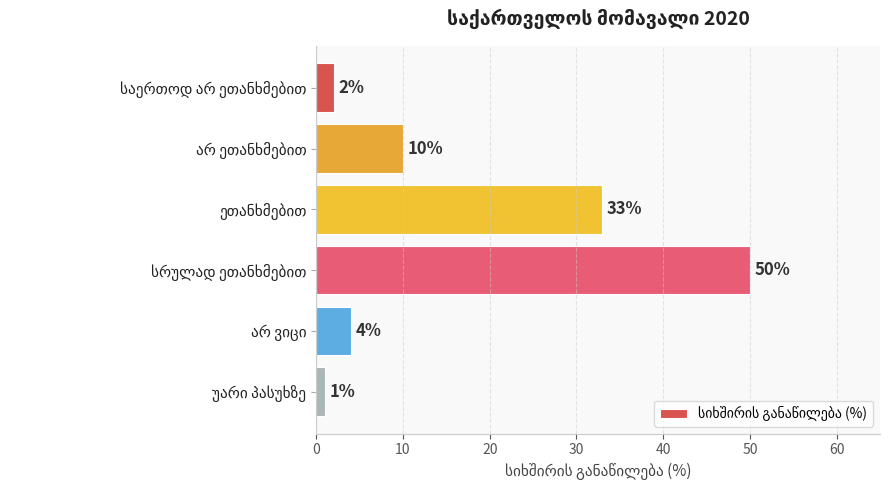

How many bars are there in total?

6